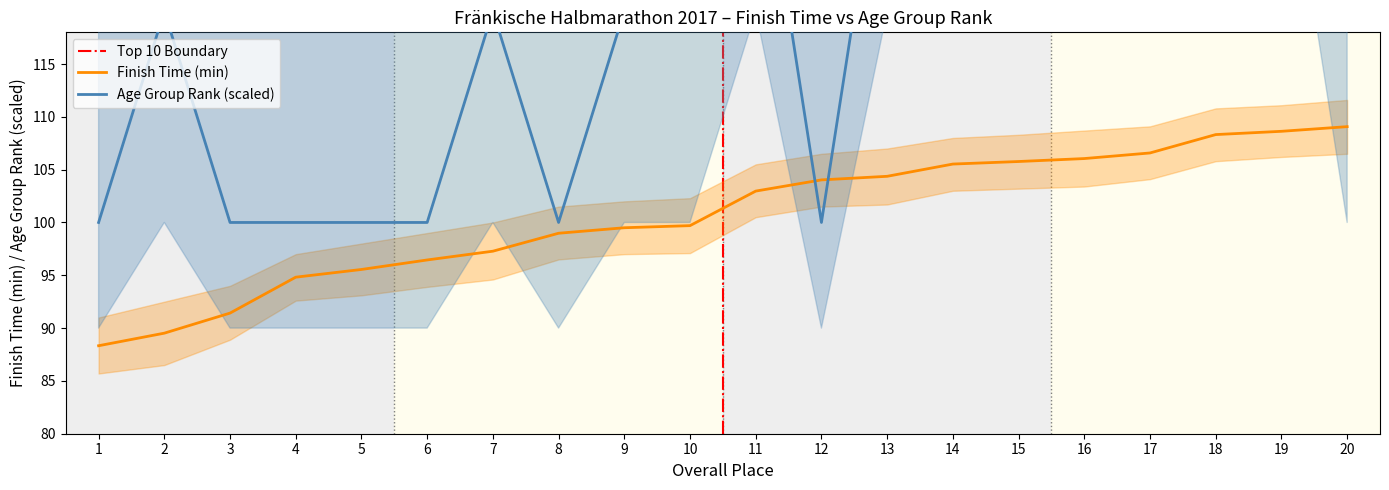

Is it true that Finish Time (min) equals 97.3 at 7?

True